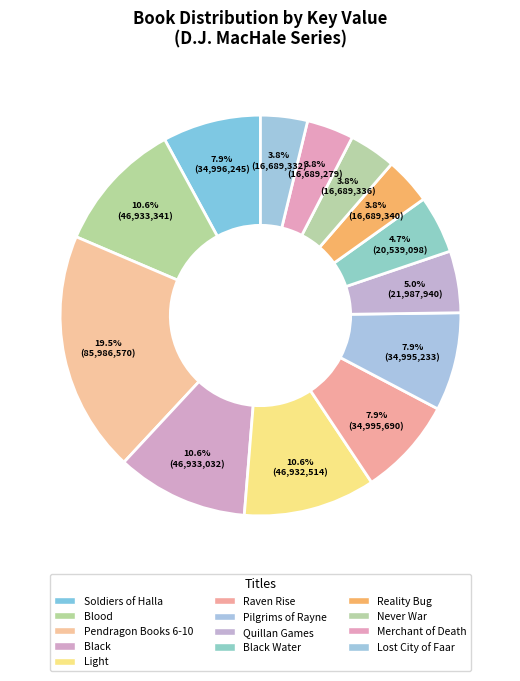

What is the change in value from Soldiers of Halla to Black?

+11936787